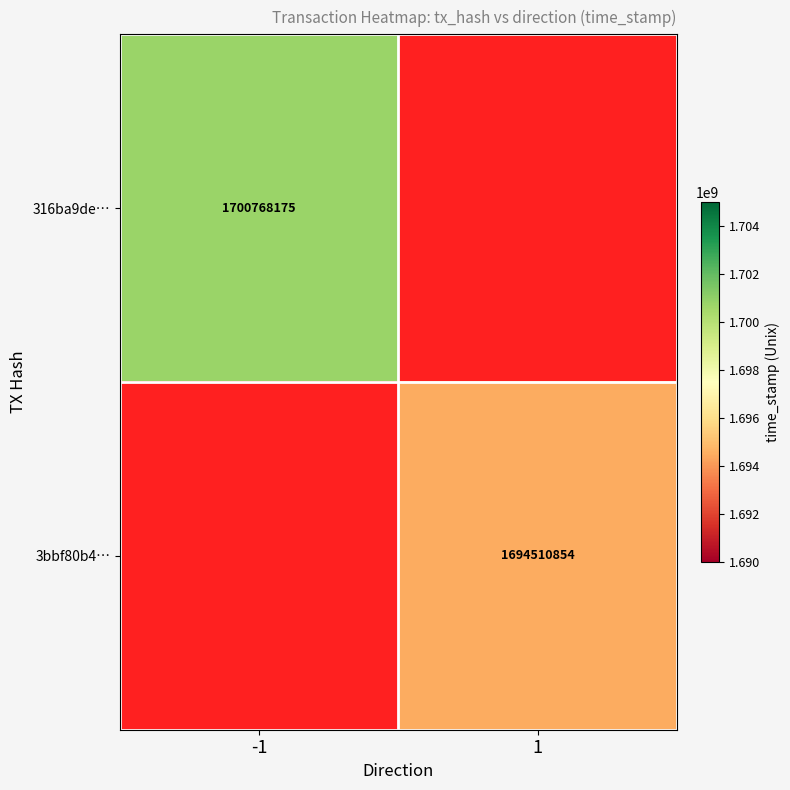

Between 1 and -1, which is larger?

-1